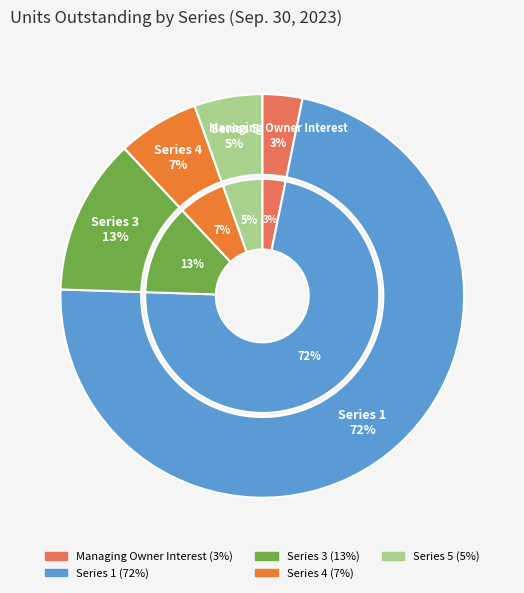

To the nearest percent, what percentage of the pie is Series 1?

72%